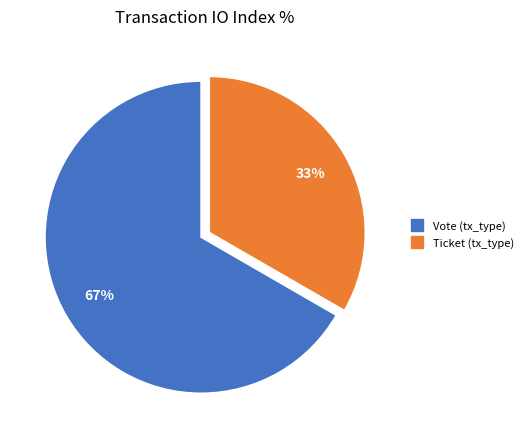

How many slices are in this pie chart?

2